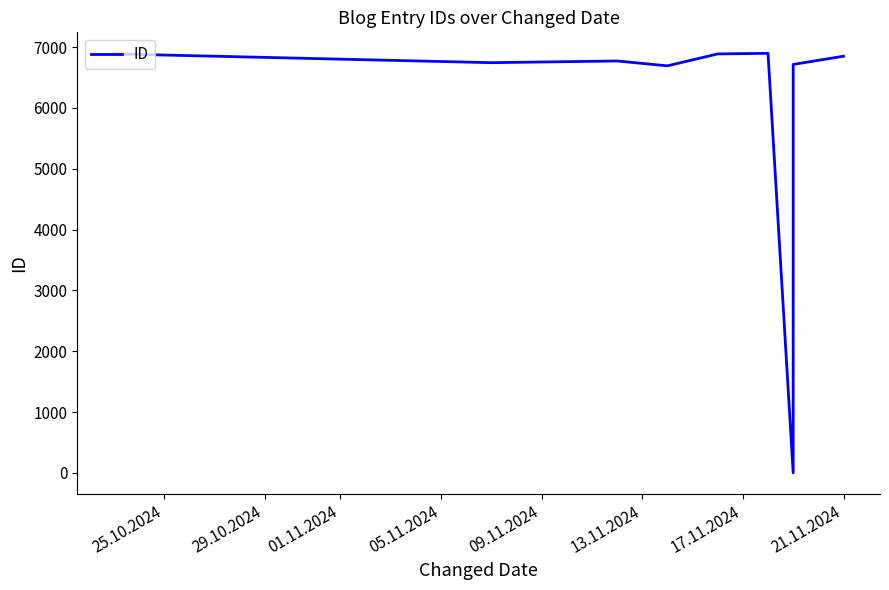

Does the chart display data point markers on the line(s)?

No